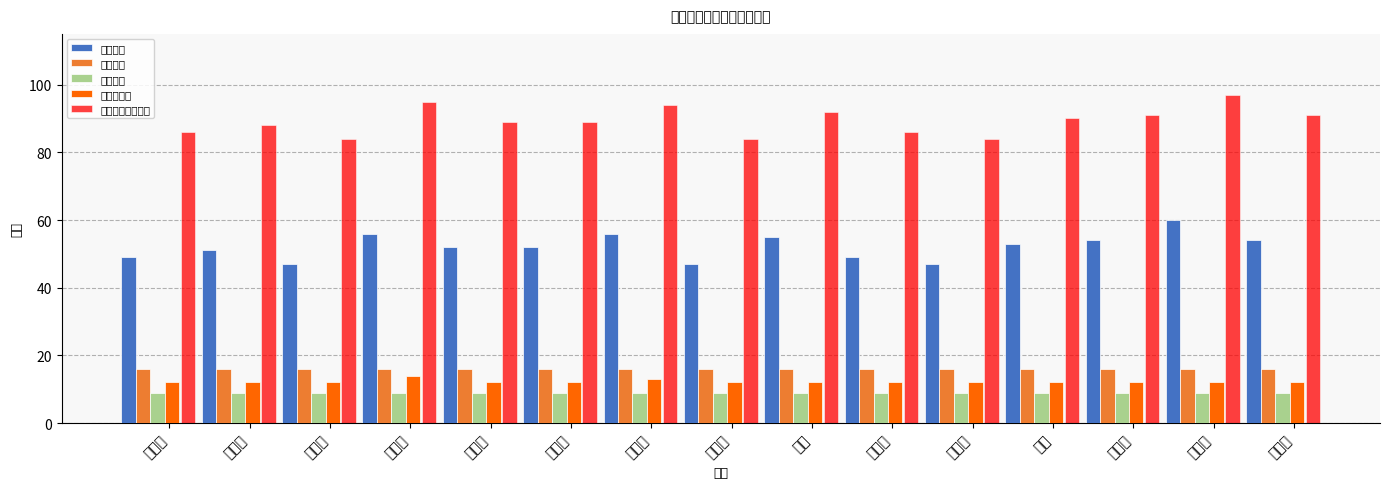

Rank the categories by 学生自评 value from highest to lowest.

毛悦颖, 杨艺丹, 韩丽燕, 闫心怡, 脱颖璇, 杨欣宇, 杨好好, 薄小钰, 孟瑶, 张晓婕, 刘冰洁, 李婷, 邵赛男, 席璐璐, 邓伊婷